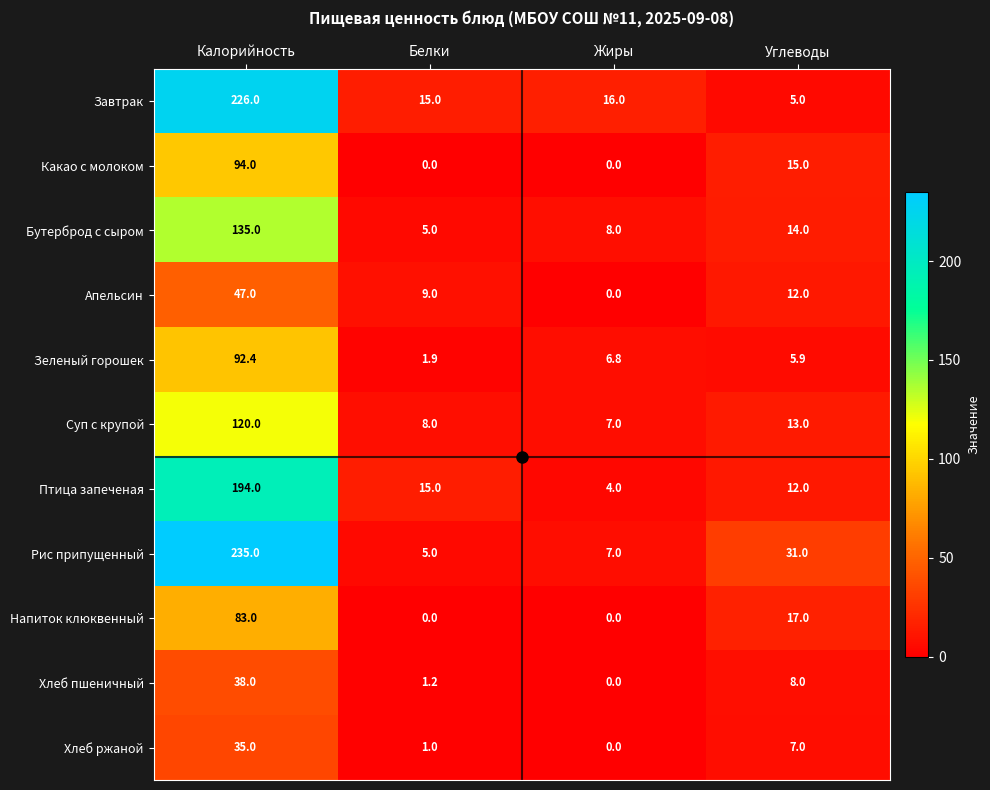

True or false: Птица запеченая has a value of 194.0 at Калорийность.

True